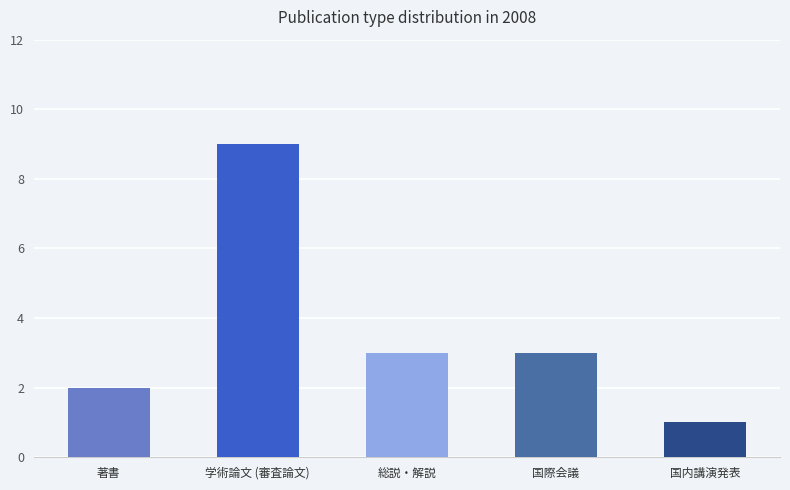

Read the value at 国際会議.

3